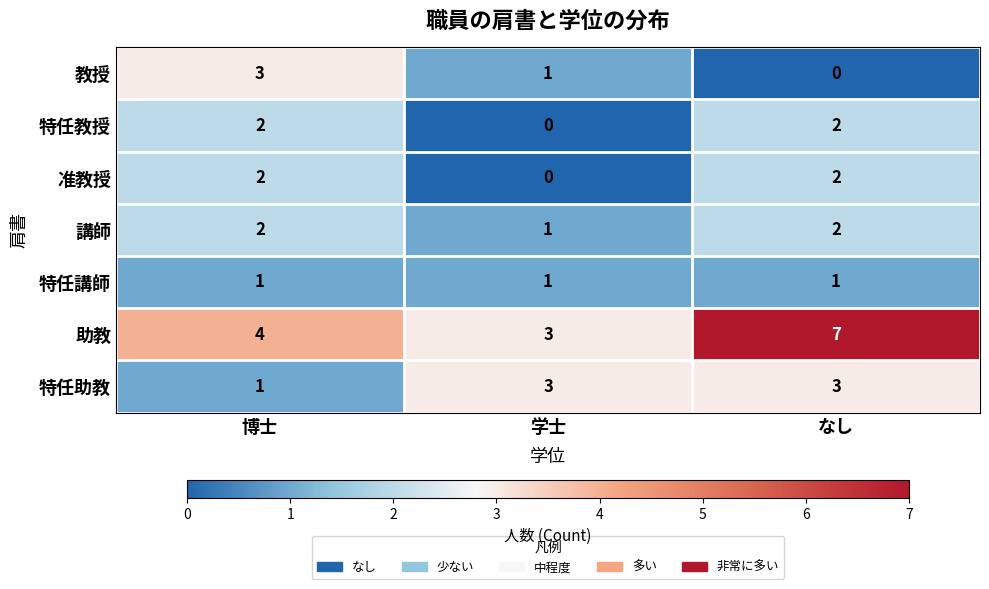

What is the total value across all series at なし?

17